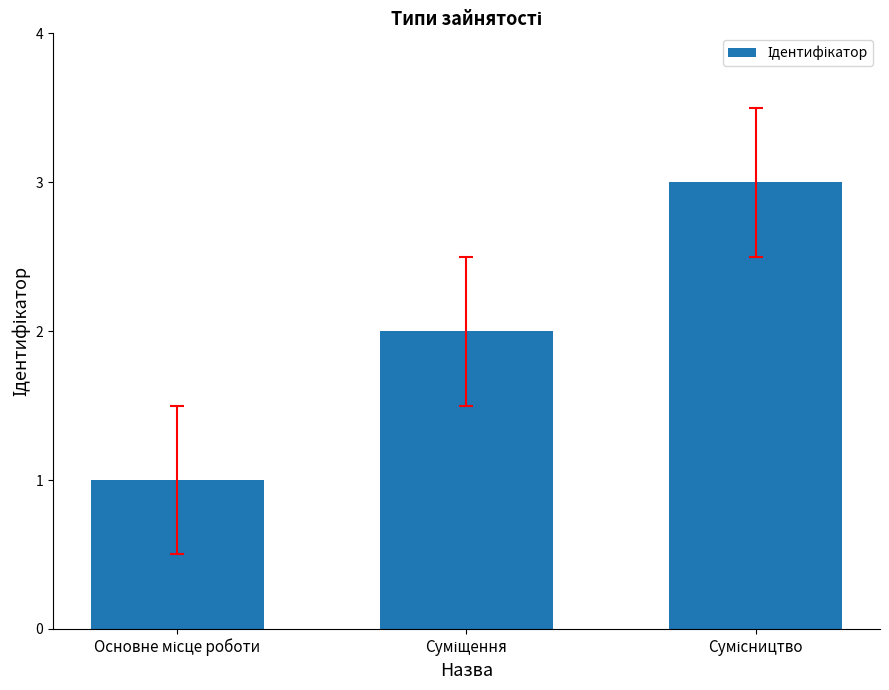

Reading left to right, transcribe all the data shown in this chart.

1	2	3